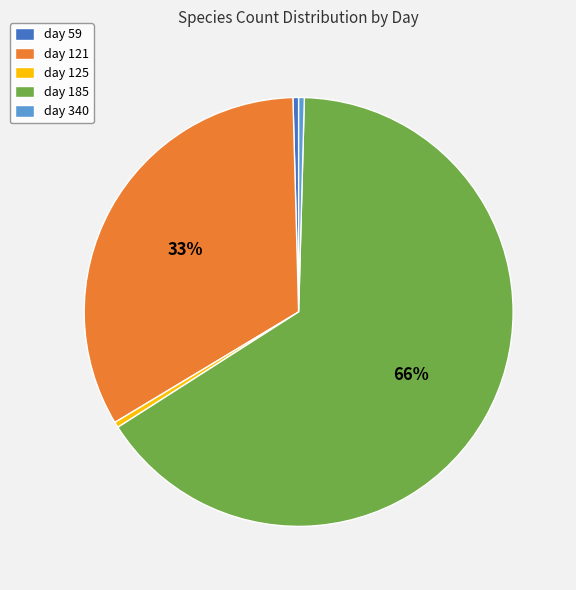

Is the sum of day 121 and day 59 greater than half?

No